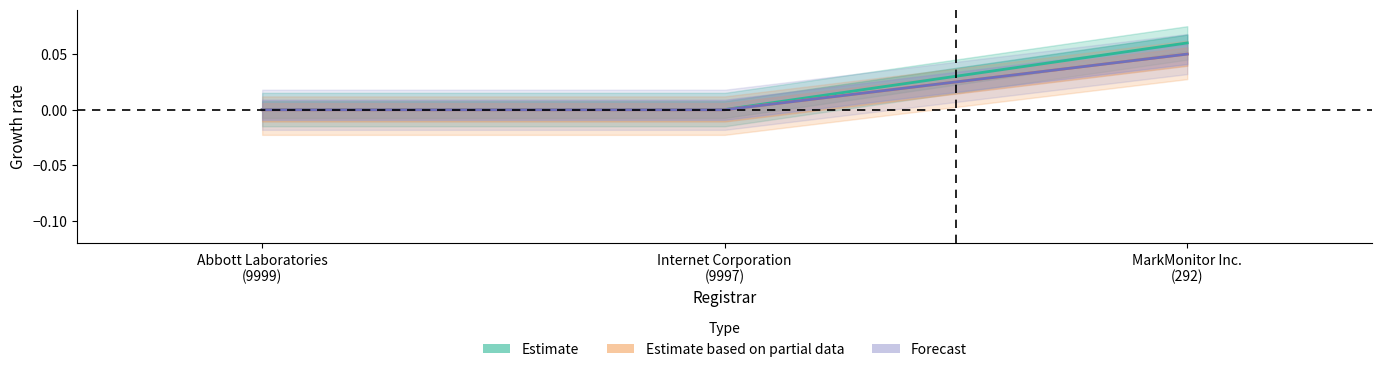

How many lines are shown in the chart?

3